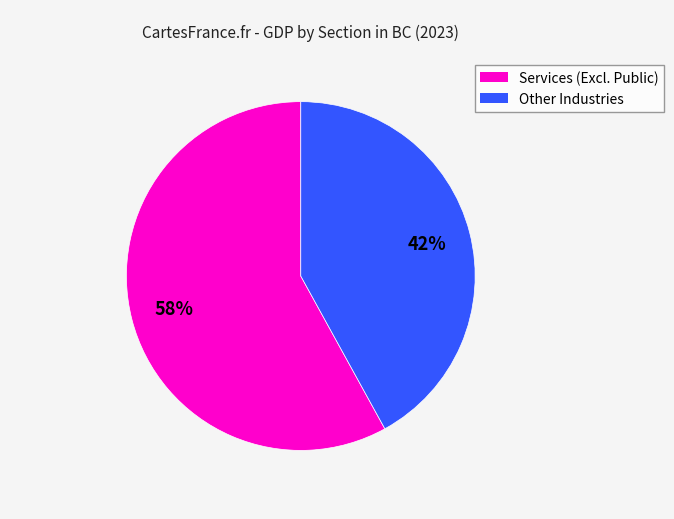

To the nearest percent, what is the difference between the largest and smallest slice percentages?

16%